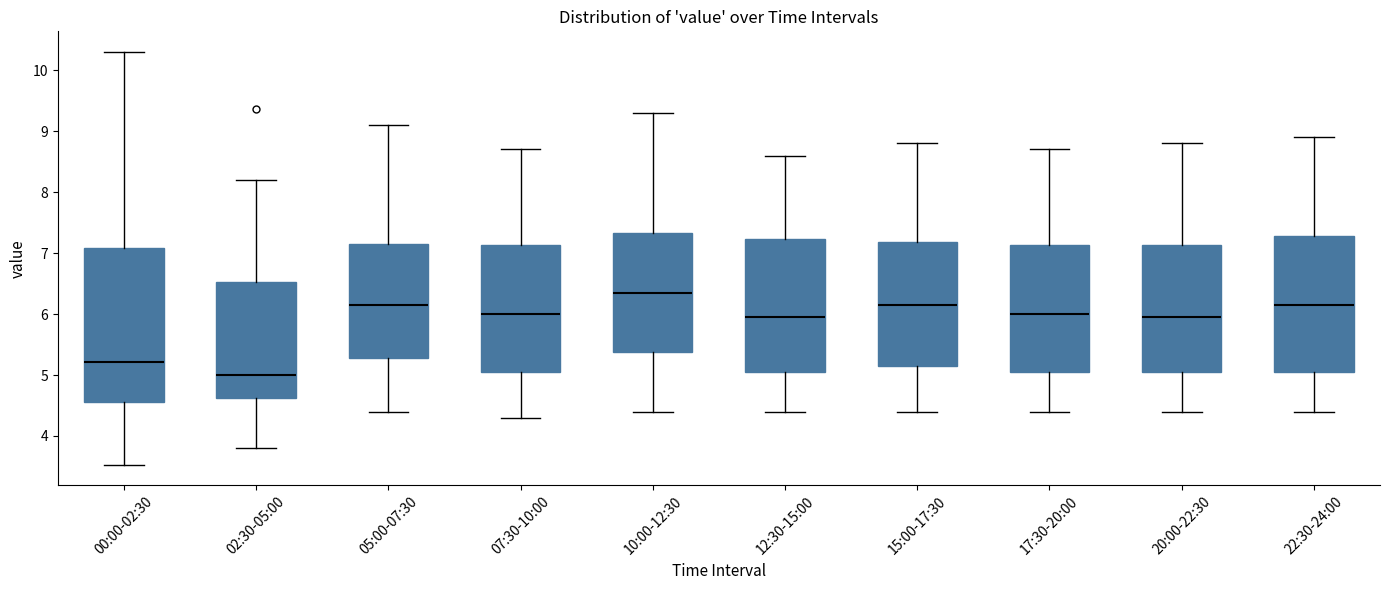

Which box's median line is the lowest?

02:30-05:00